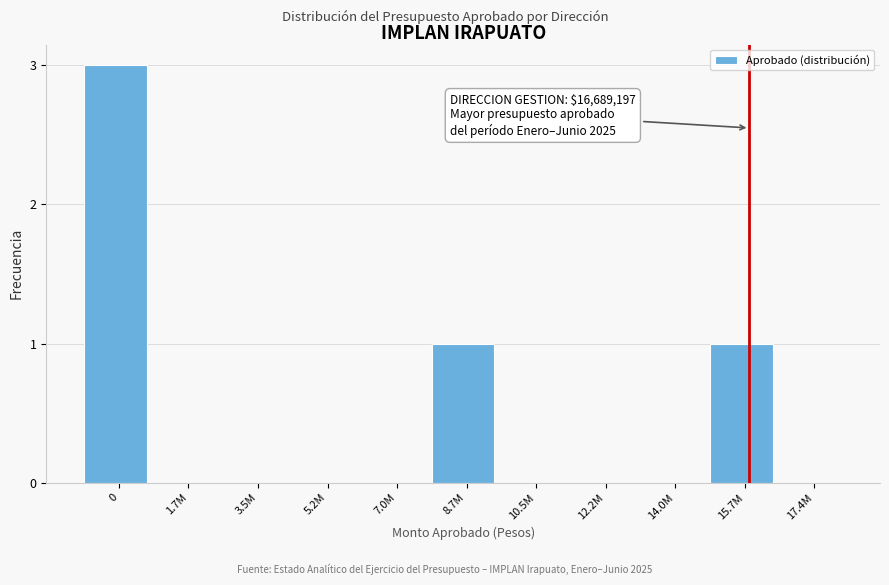

Reading left to right, transcribe all the data shown in this chart.

0=3	1.7M=0	3.5M=0	5.2M=0	7.0M=0	8.7M=1	10.5M=0	12.2M=0	14.0M=0	15.7M=1	17.4M=0